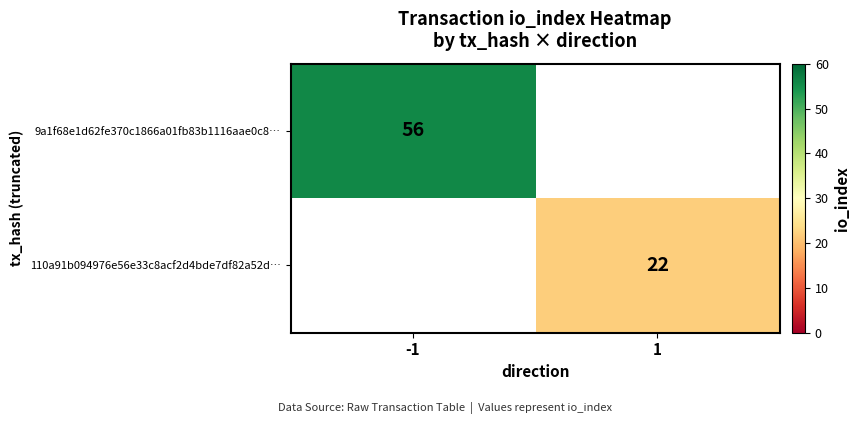

The value of 9a1f68e1d62fe370c1866a01fb83b1116aae0c8… at -1 is 101. True or false?

False